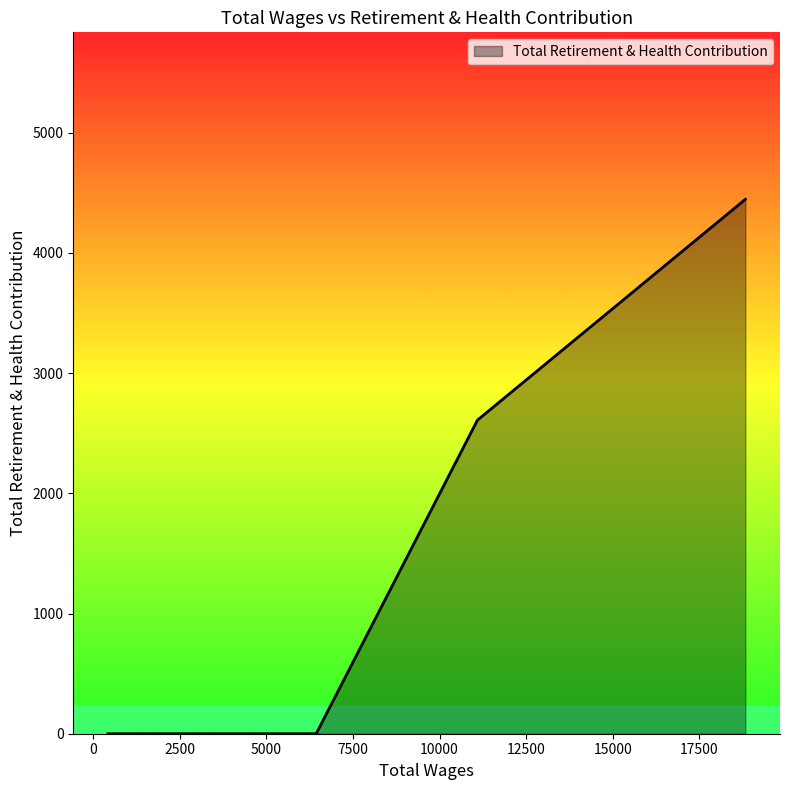

What is the greatest value displayed?

4446